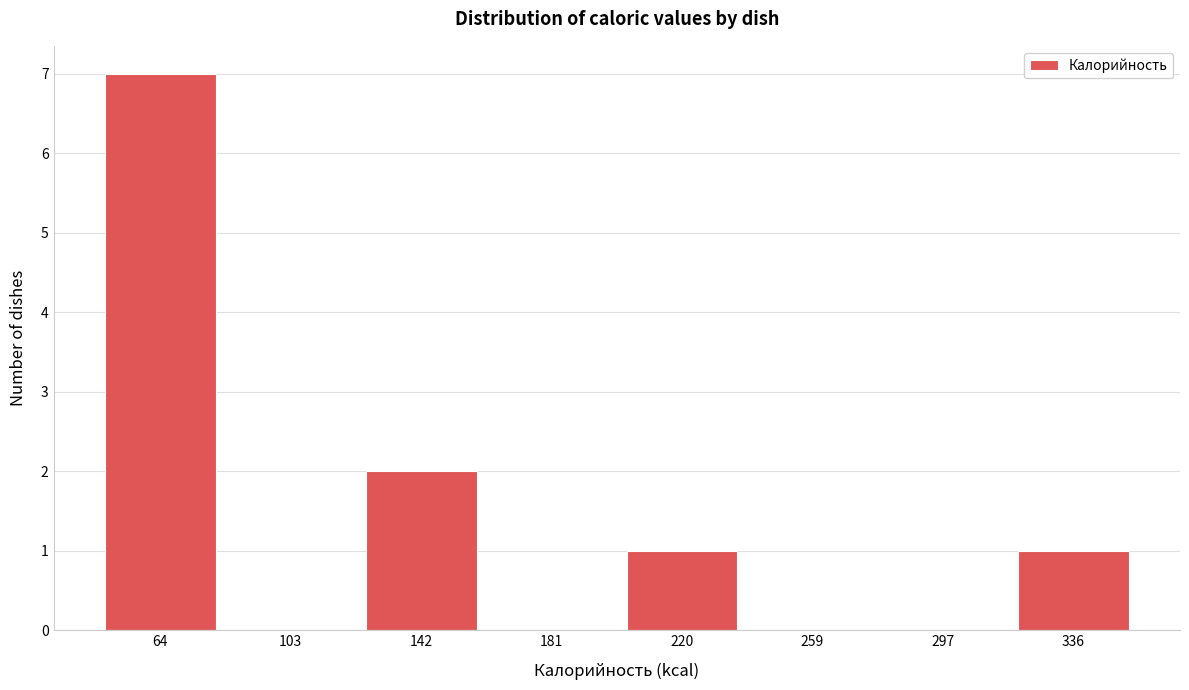

Reading right to left, what are all the values shown in this chart?

336=1	297=0	259=0	220=1	181=0	142=2	103=0	64=7